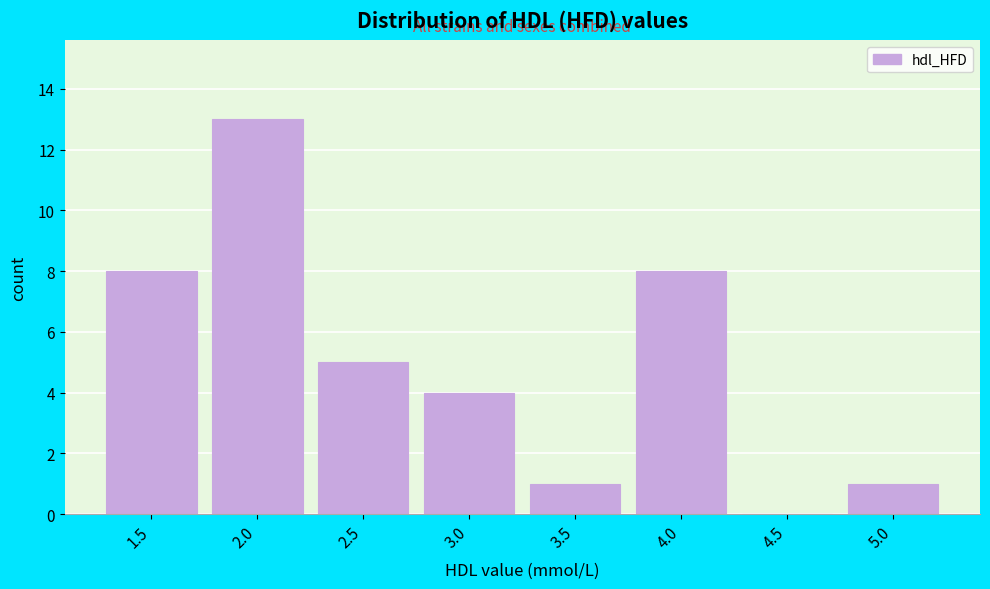

Reading left to right, what are all the values shown in this chart?

1.5=8	2.0=13	2.5=5	3.0=4	3.5=1	4.0=8	4.5=0	5.0=1